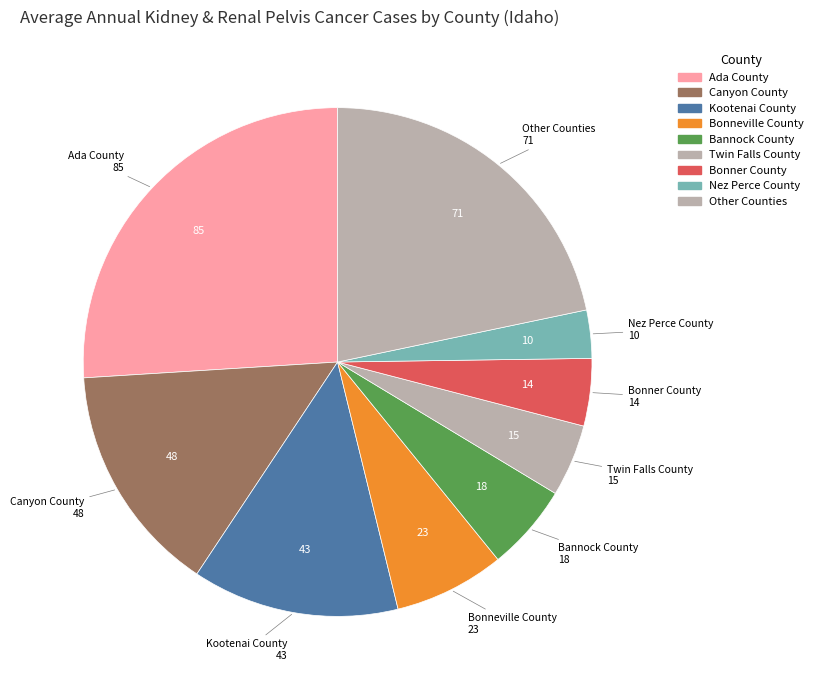

Count the number of slices in the pie.

9